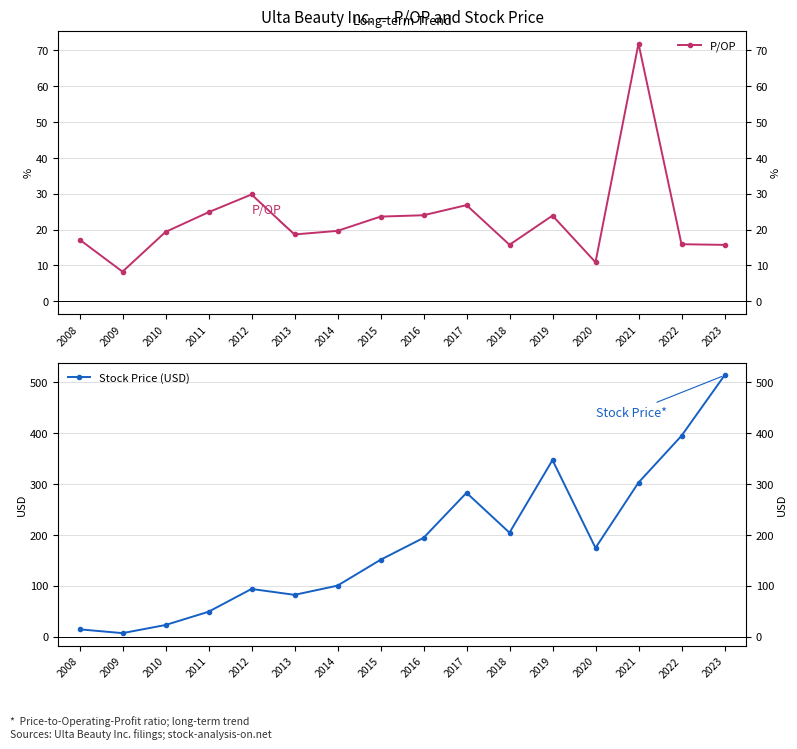

Is it true that P/OP equals 10.9 at 2020?

True